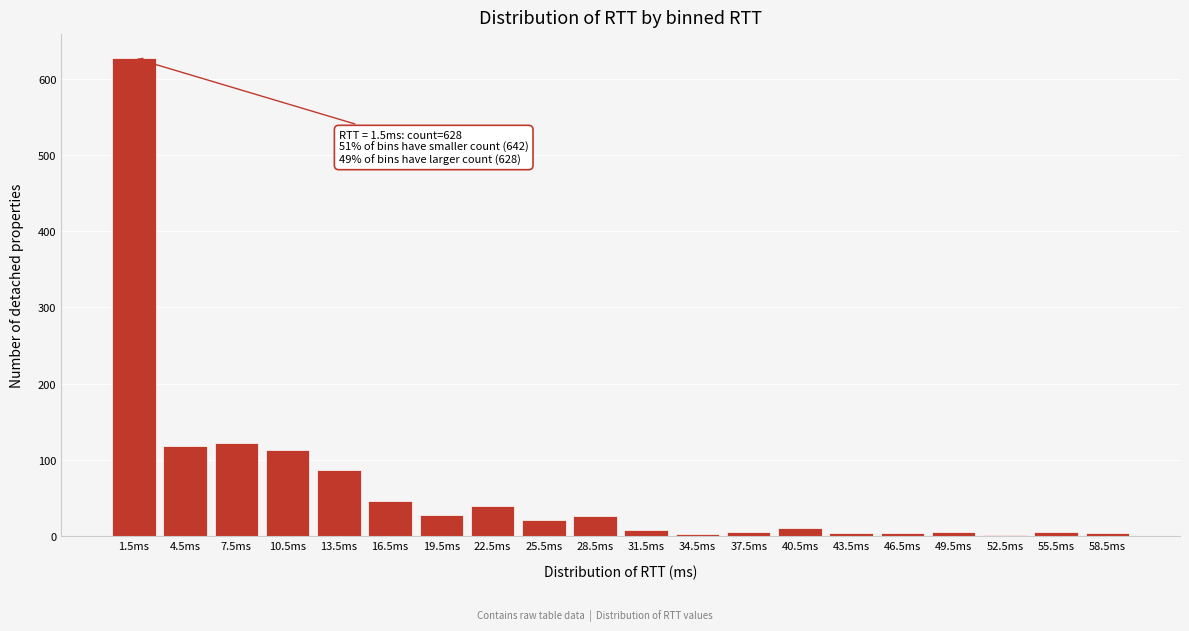

At which category does the chart reach its peak across all series?

1.5ms